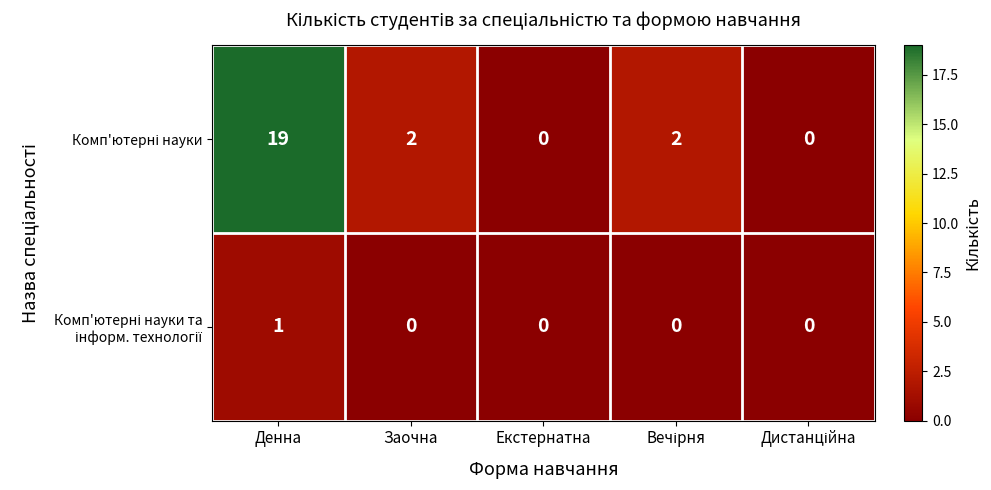

What is the difference between the highest and lowest values at Заочна?

2